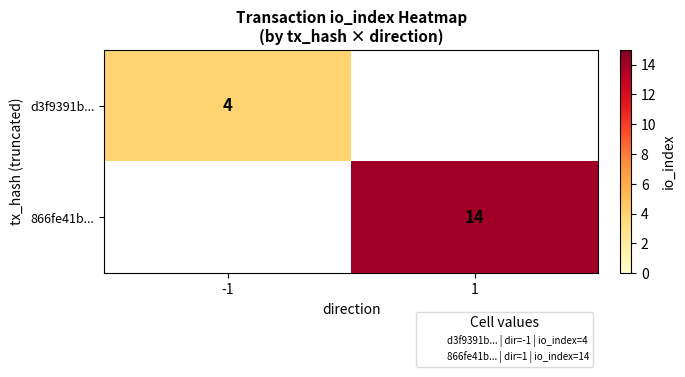

Rank the series by their maximum value, from lowest to highest.

d3f9391b..., 866fe41b...